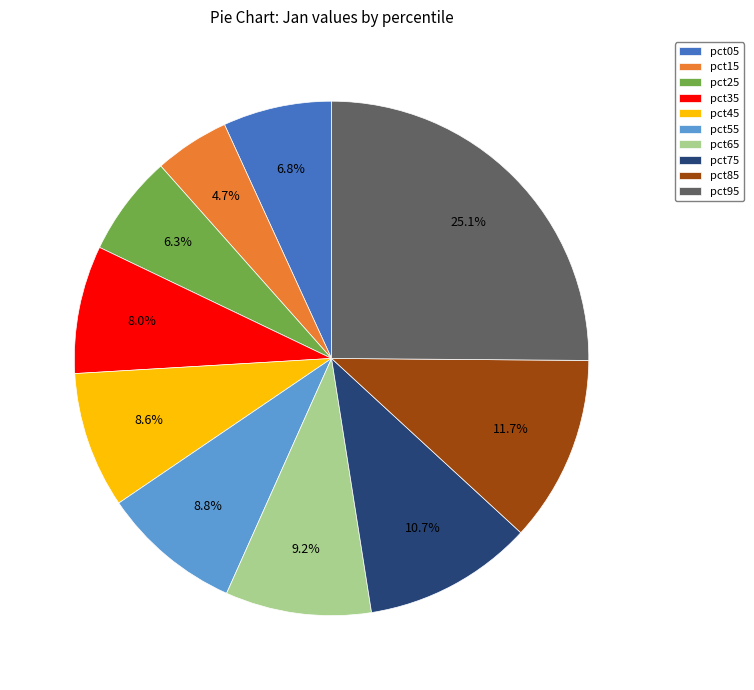

To the nearest percent, what is the difference between the largest and smallest slice percentages?

20%